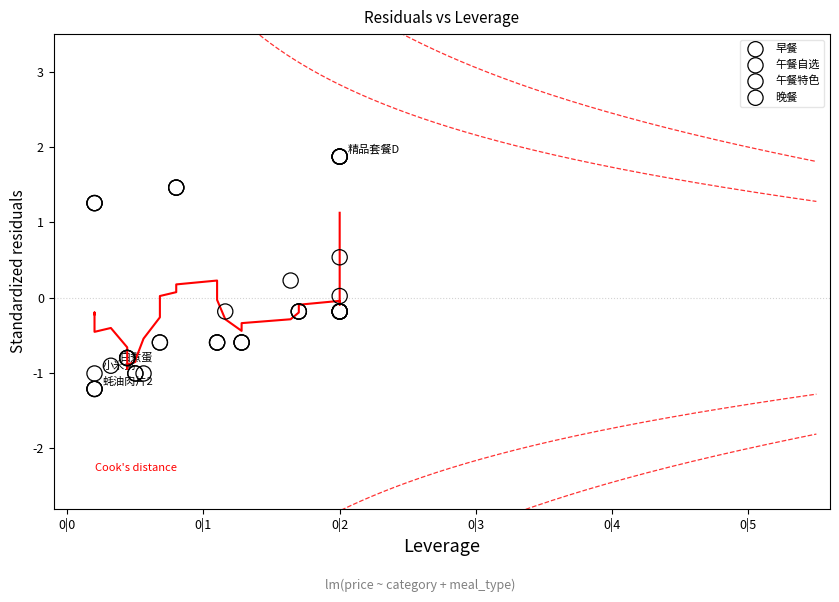

What are all the series names shown in the legend?

早餐, 午餐自选, 午餐特色, 晚餐